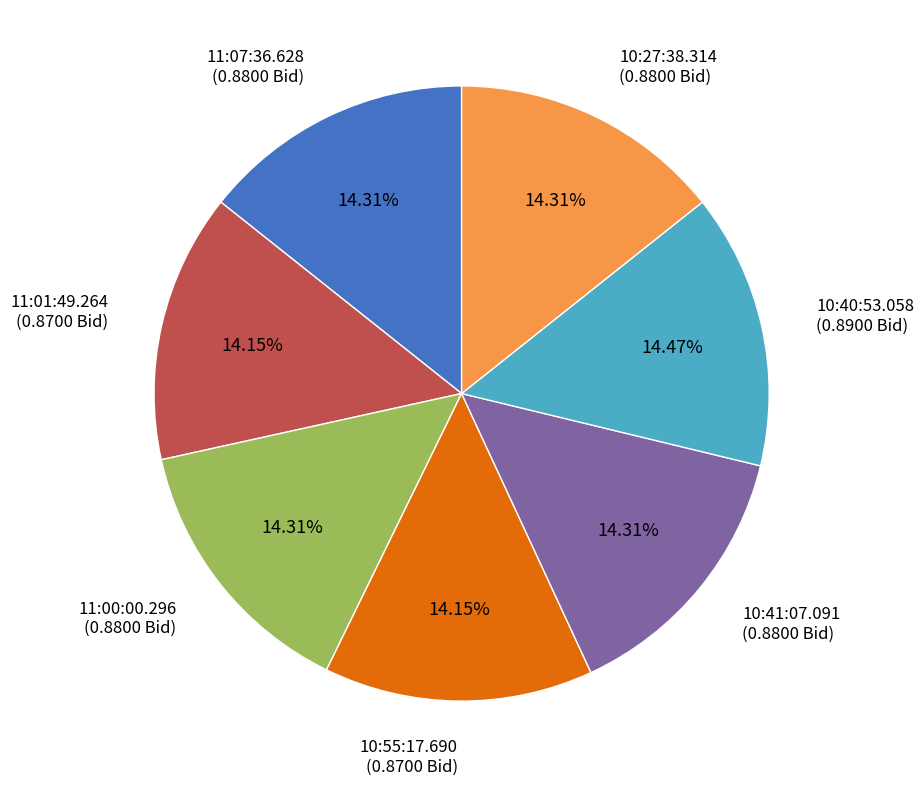

Is there any slice that represents more than half of the pie?

No